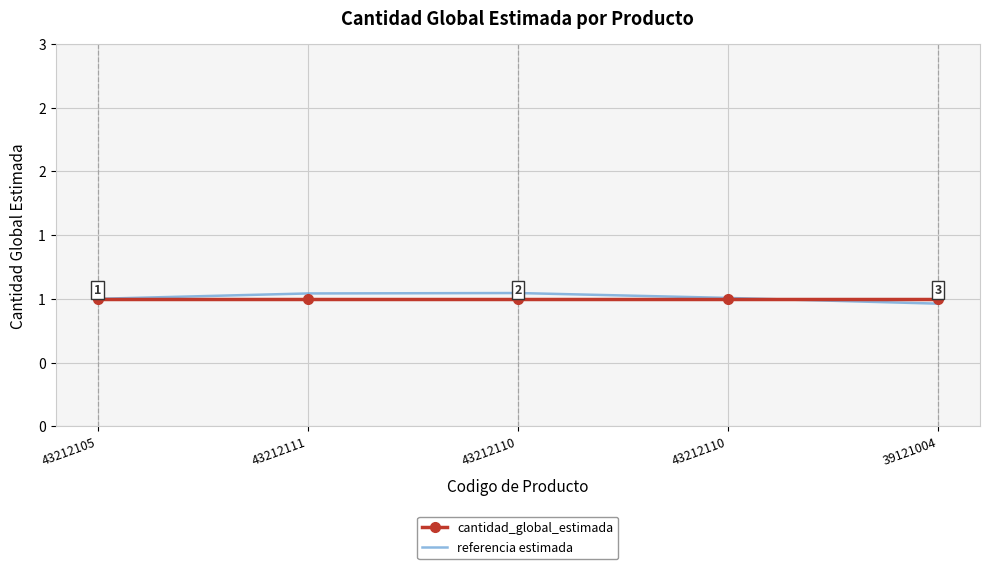

What is the label of the 4th point from the right?

43212111